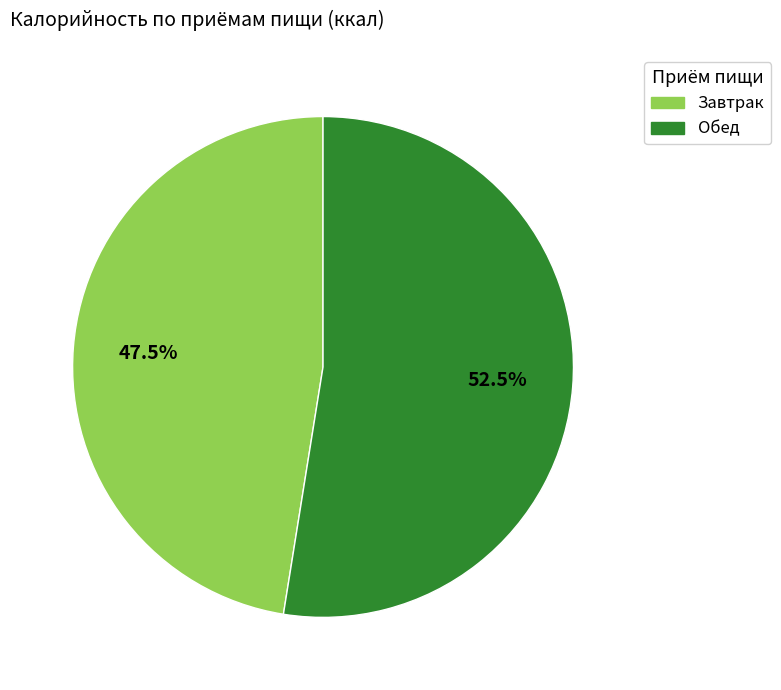

Rank the categories by value from highest to lowest.

Обед, Завтрак